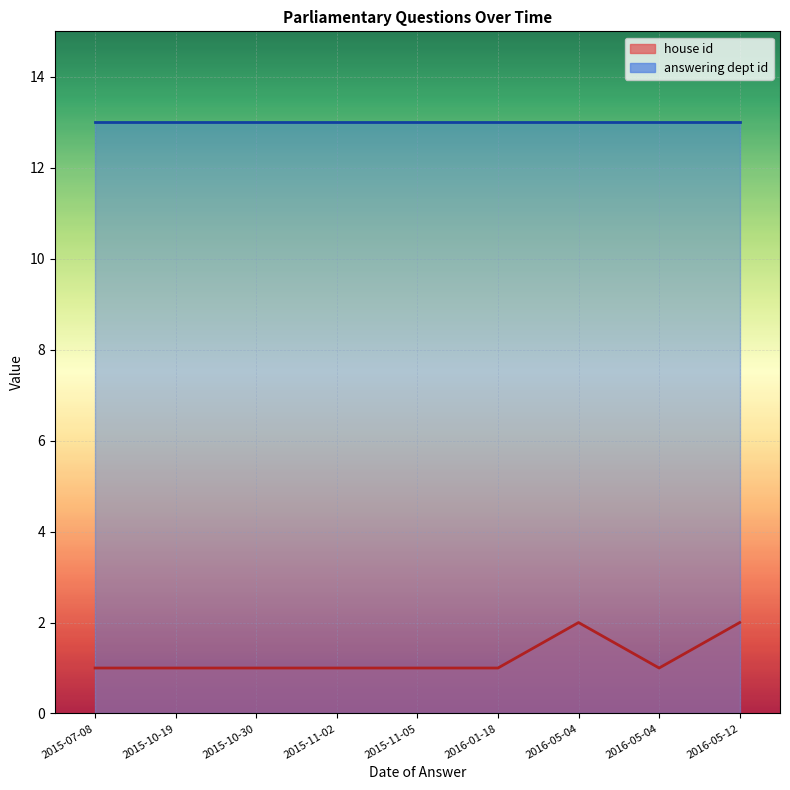

True or false: there are more than 0 points higher than both neighbors.

True